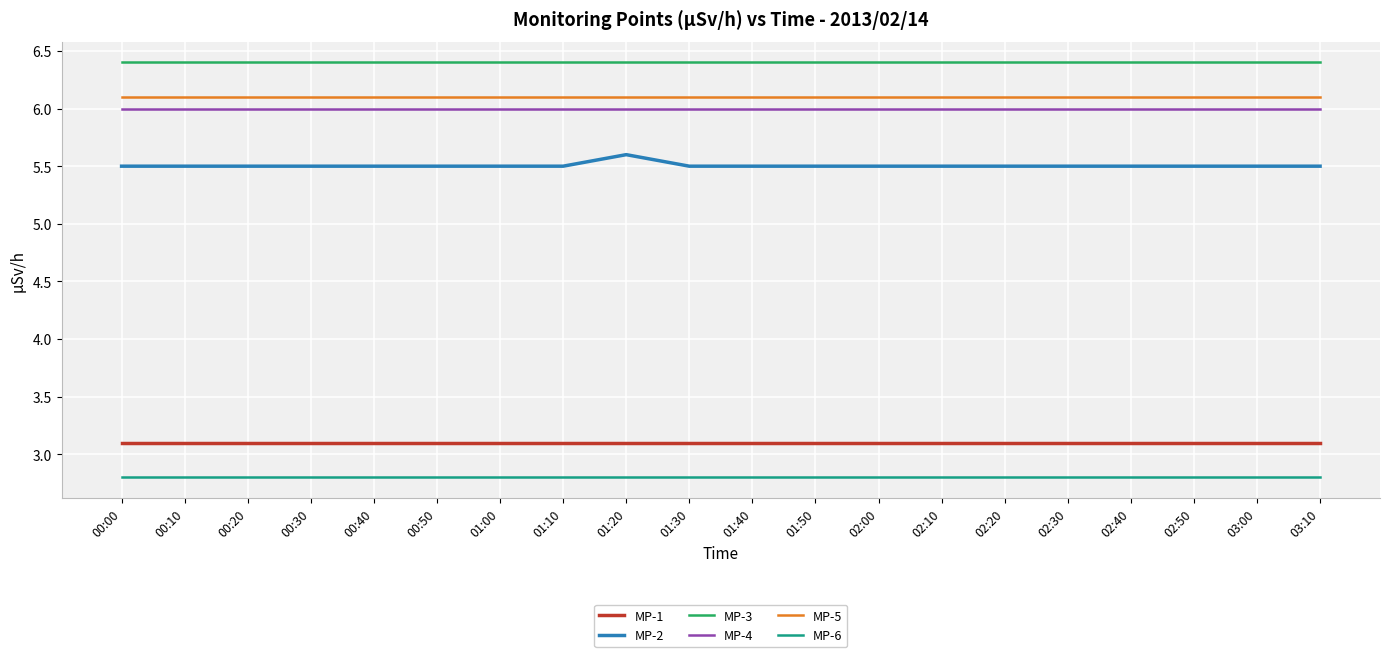

Is this an area chart (filled region under the line)?

No